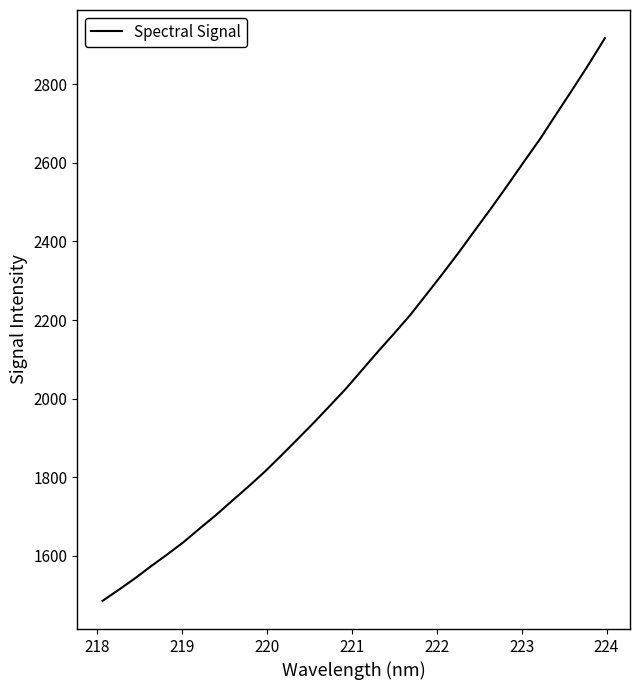

What is the greatest value displayed?

2916.8